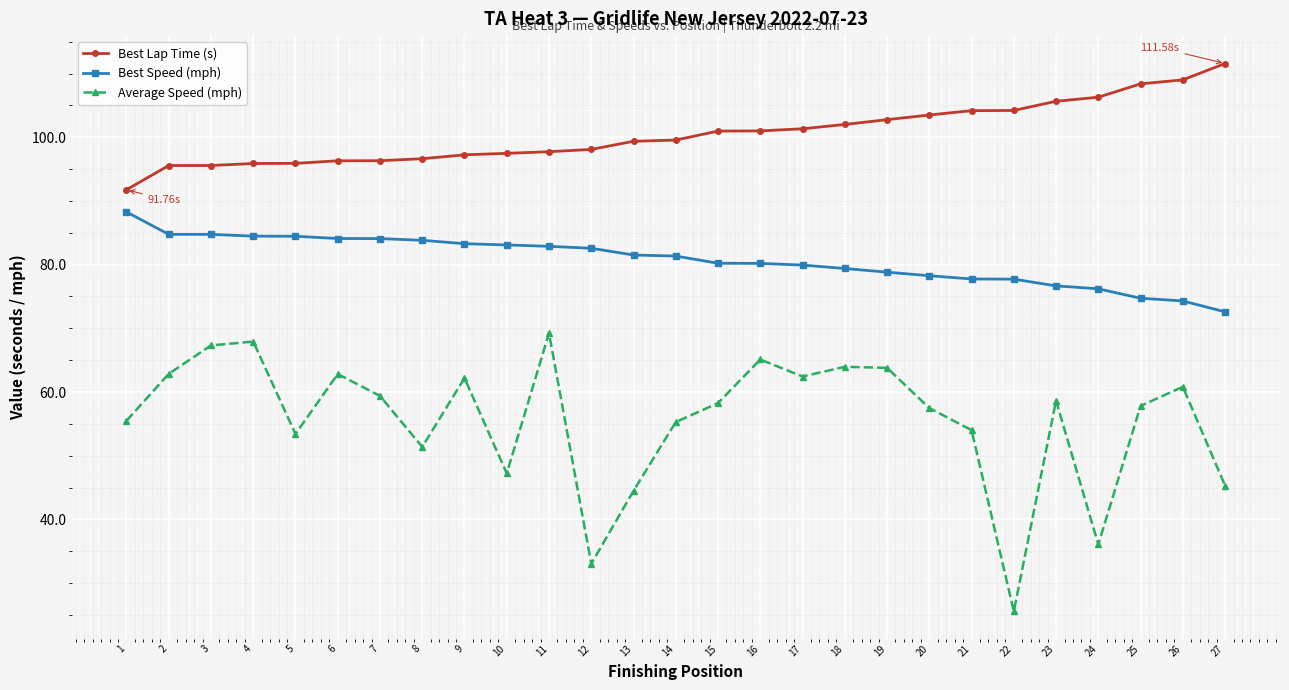

True or false: Best Lap Time (s) and Best Speed (mph) cross at least once.

False